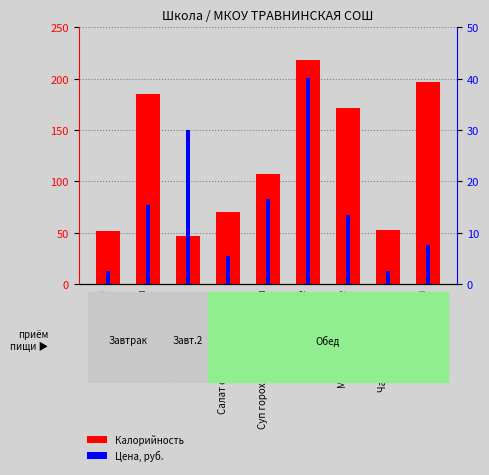

What is the total value across all series at Груша?

77.0